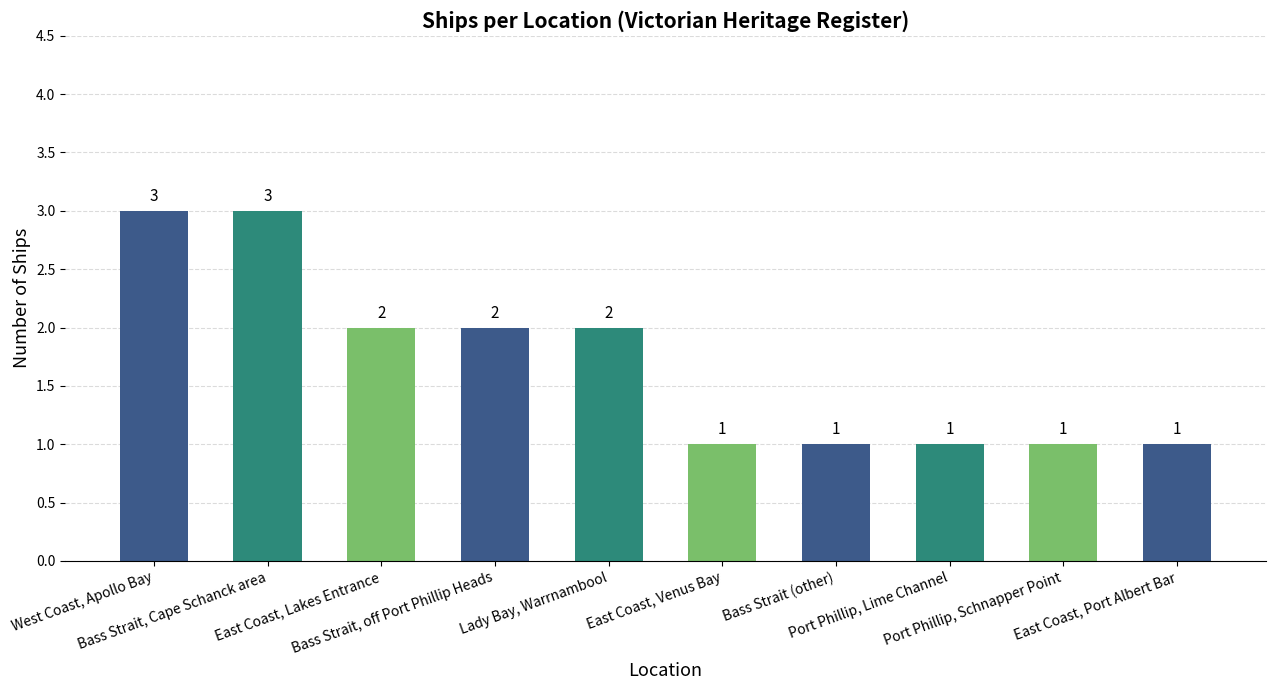

What is the maximum value shown in the chart?

3